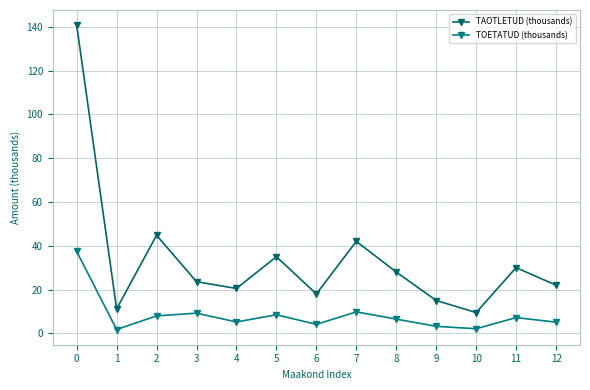

What is the maximum value for TAOTLETUD (thousands)?

140.7